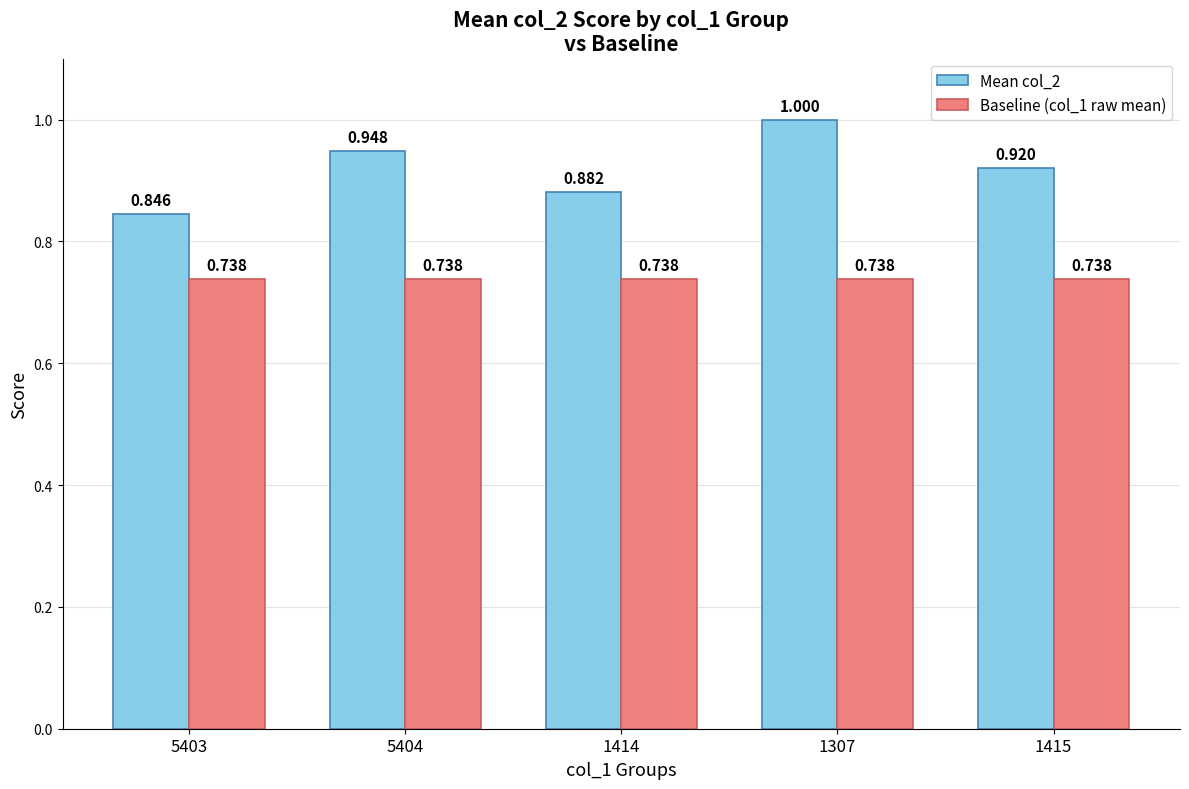

Between 1307 and 1415, which series saw the biggest shift?

Mean col_2